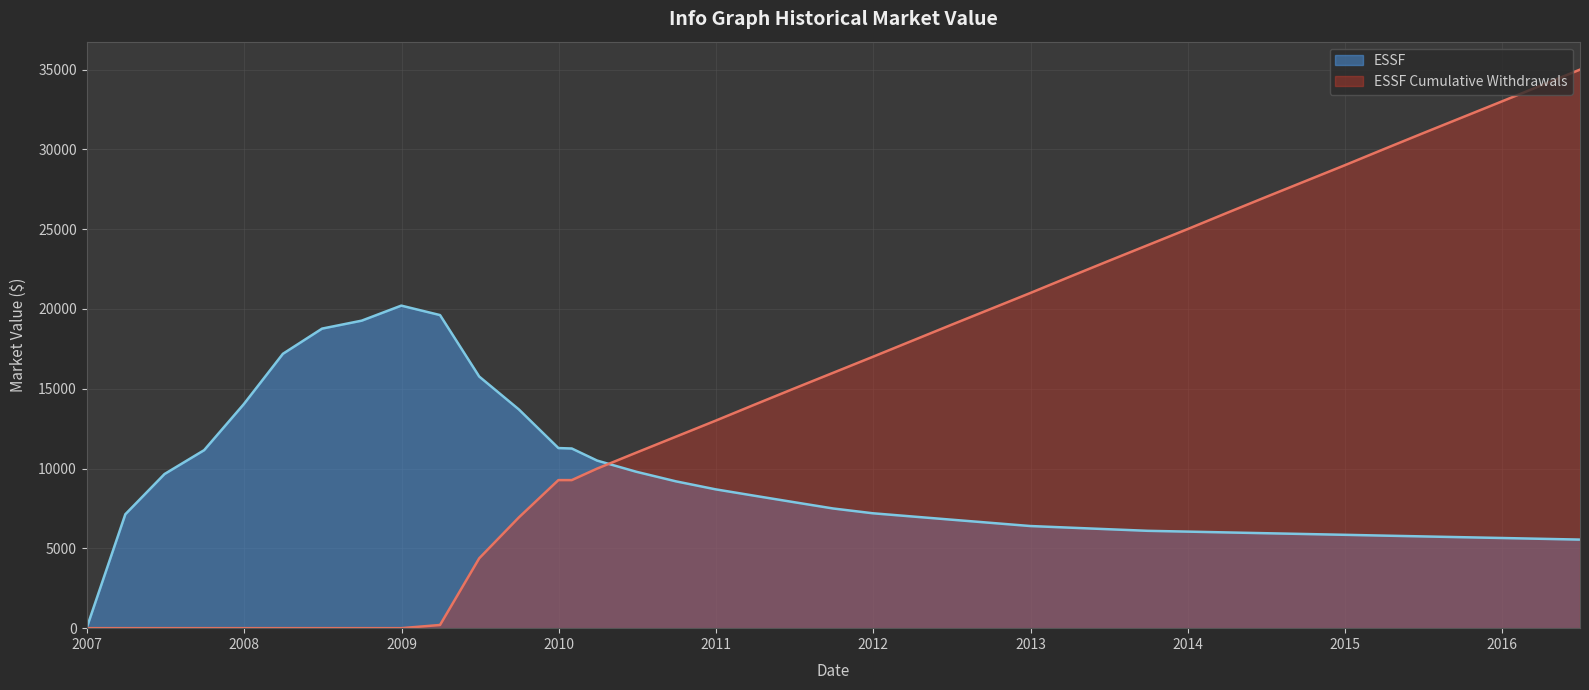

Does the chart display data point markers on the line(s)?

No